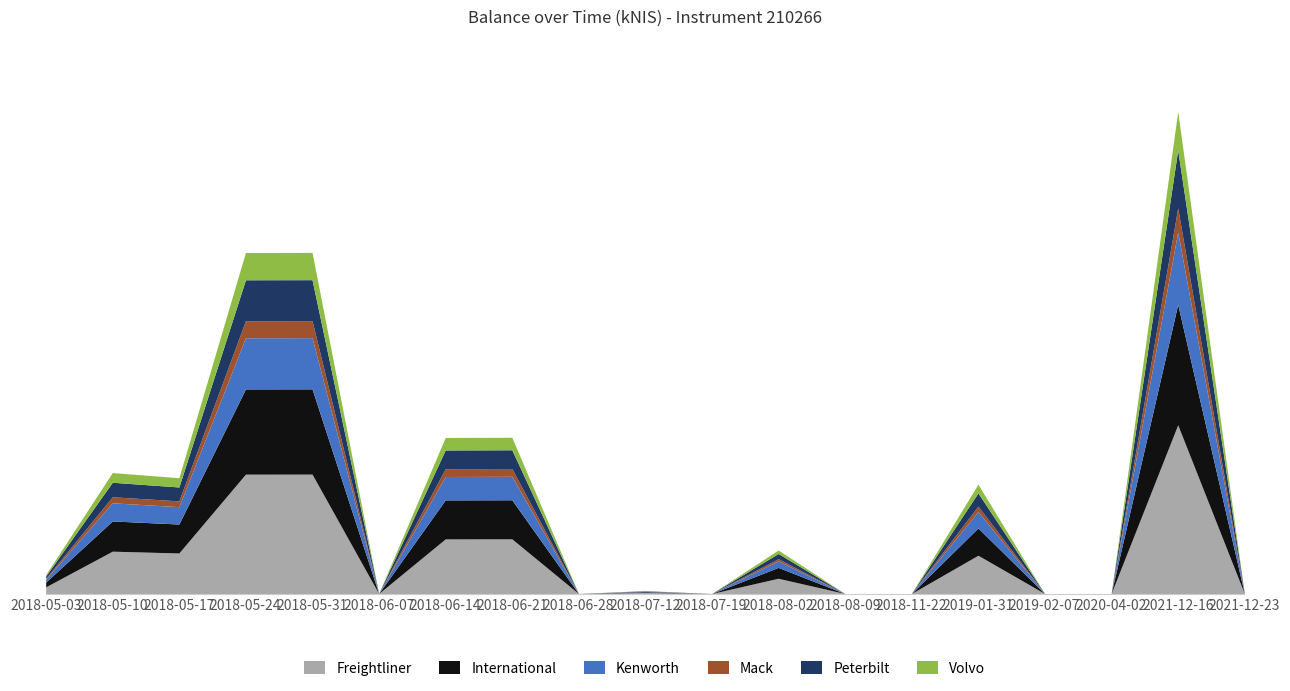

What is the average value?

9.7